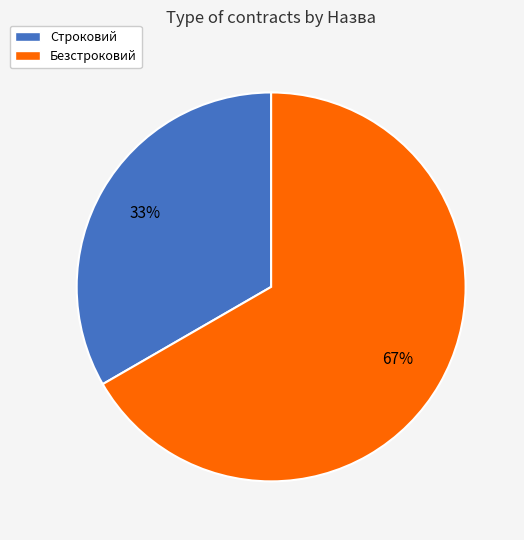

To the nearest percent, what portion does Безстроковий represent?

67%